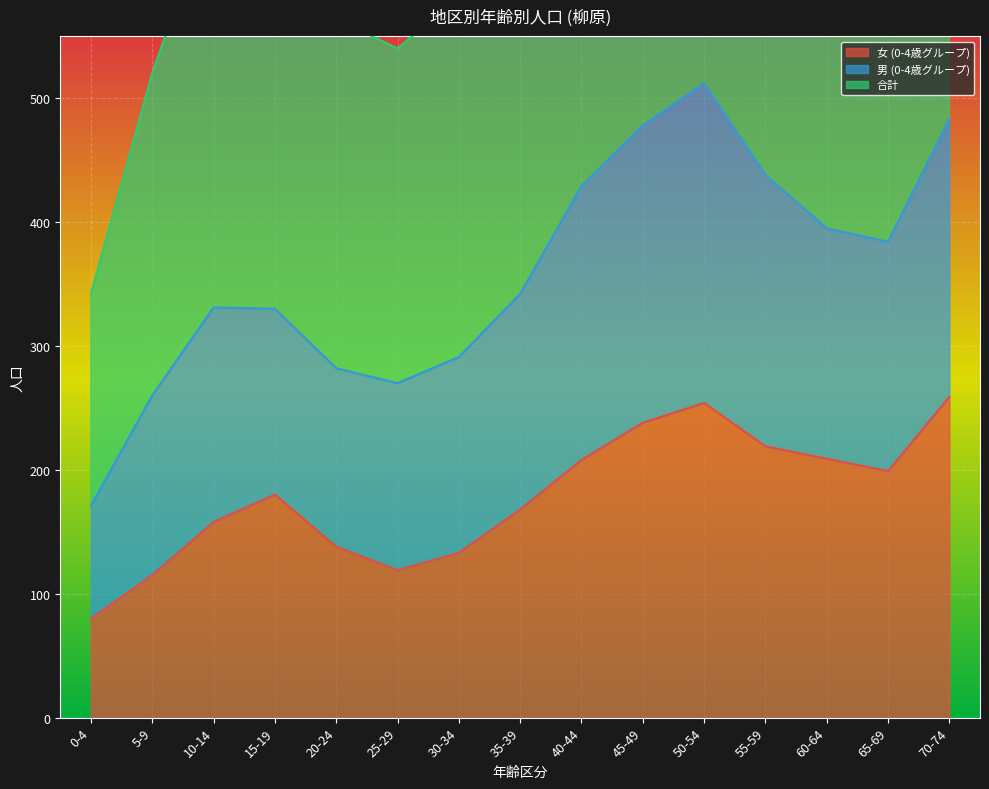

True or false: 女 (0-4歳グループ) has a value of 119 at 25-29.

True